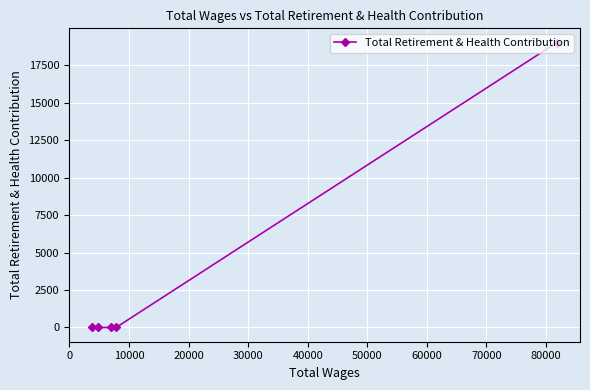

What is the difference between the maximum and minimum values?

19006